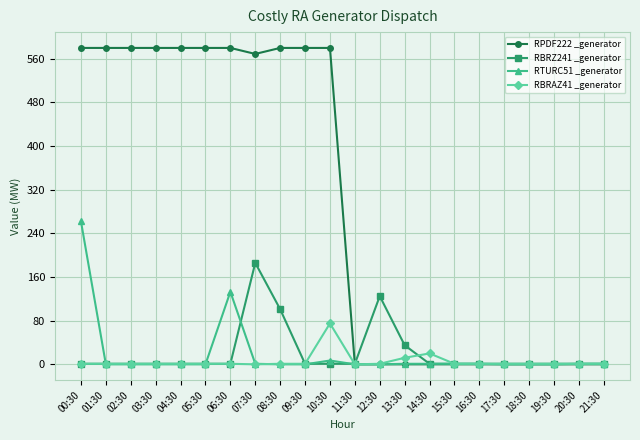

True or false: RBRZ241 _generator and RPDF222 _generator cross at least once.

True